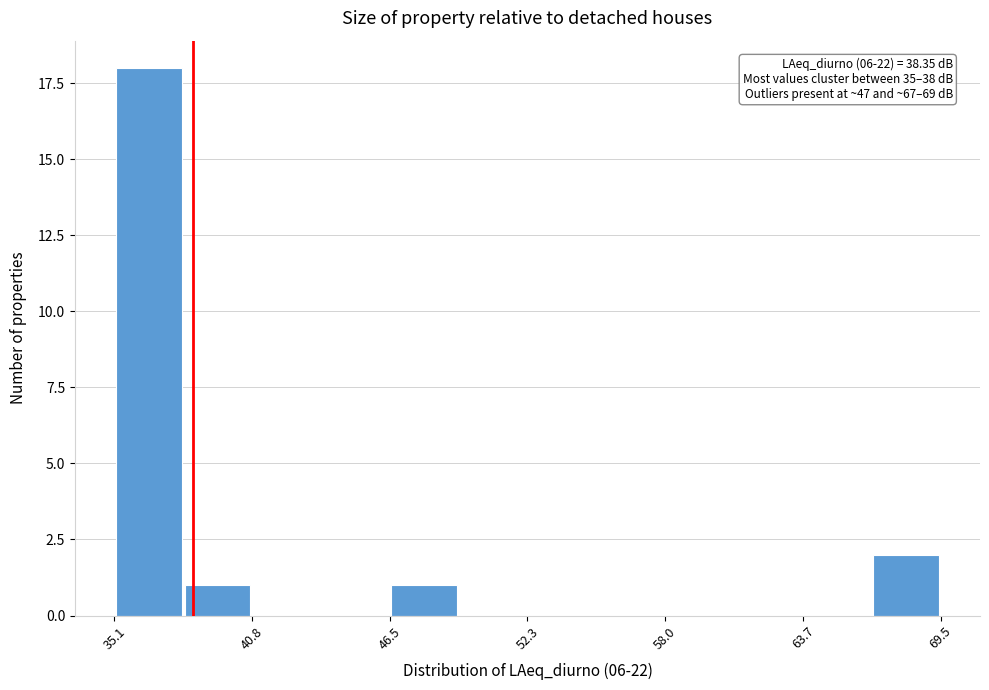

Around what value on the x-axis is the tallest bar? Give the approximate position of its centre, as read against the axis.

37